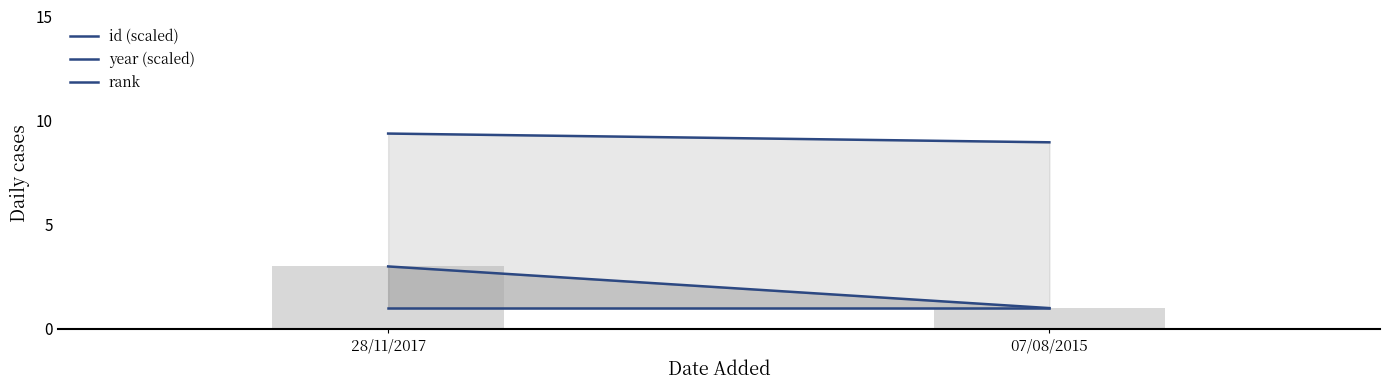

How many data points in id (scaled) are above 9?

1